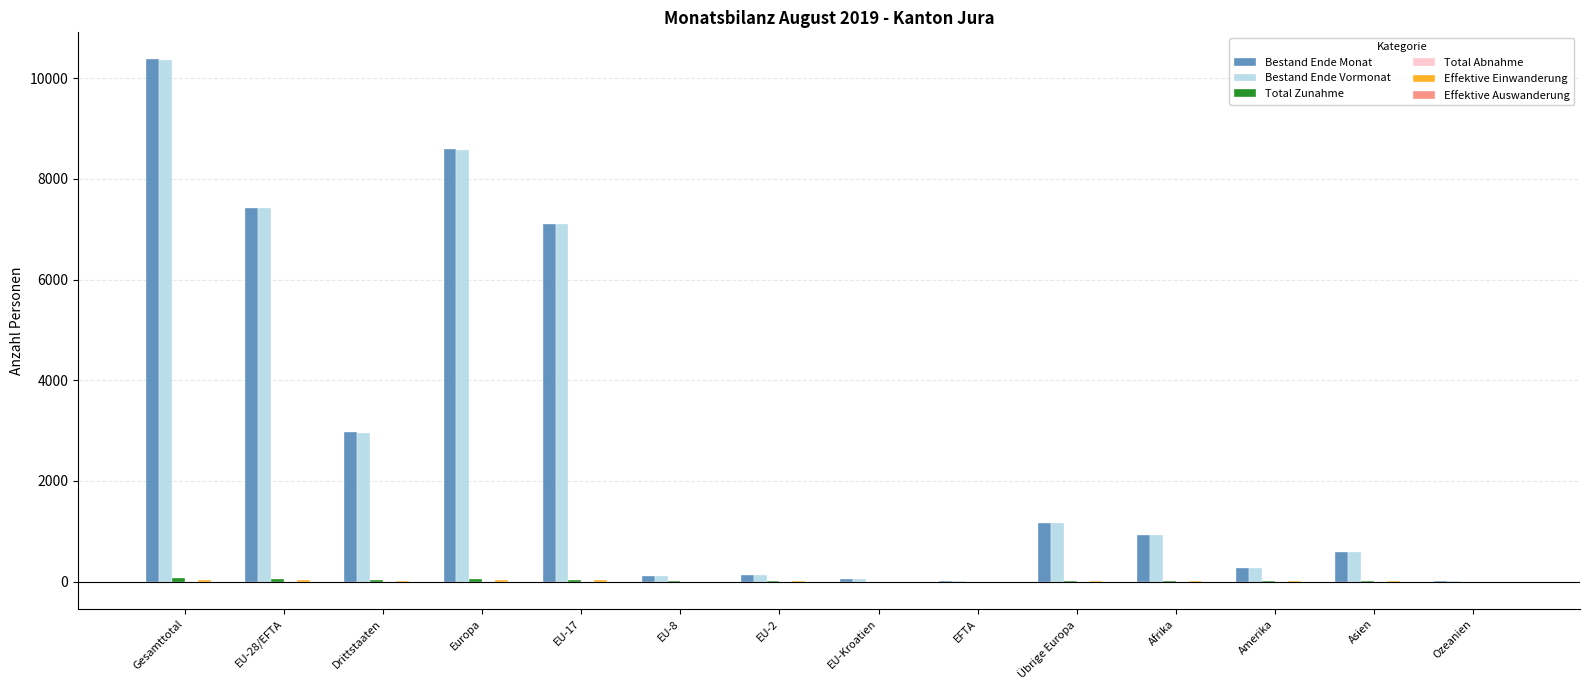

At which category is the sum across all series the highest?

Gesamttotal